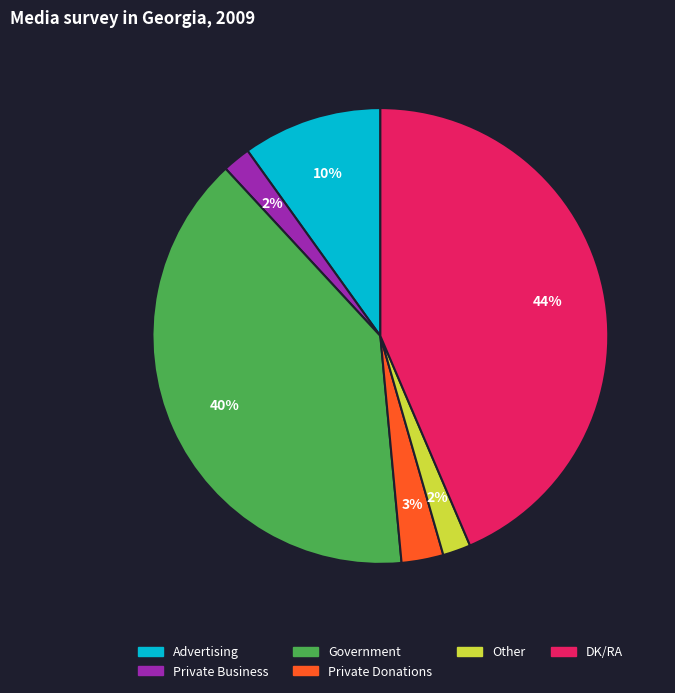

To the nearest percent, what is the average slice percentage?

17%